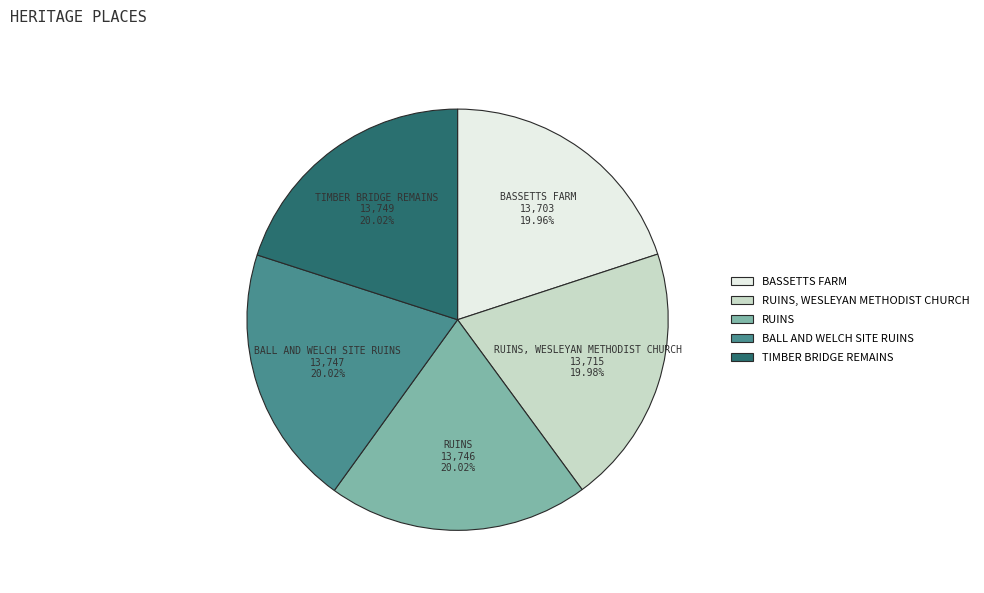

Does any single category account for the majority?

No